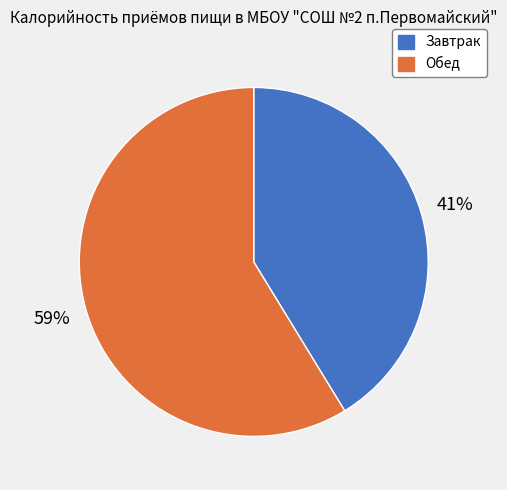

True or false: Обед accounts for 59% of the total.

True